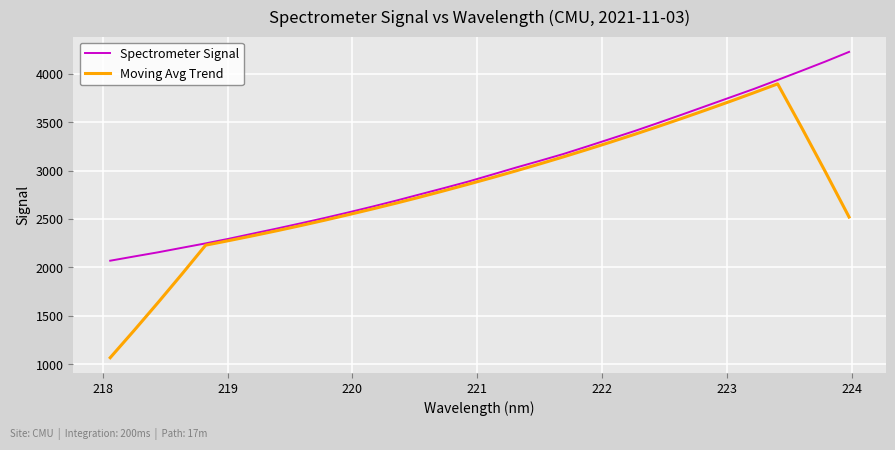

List the series in order of their overall mean, lowest first.

Moving Avg Trend, Spectrometer Signal